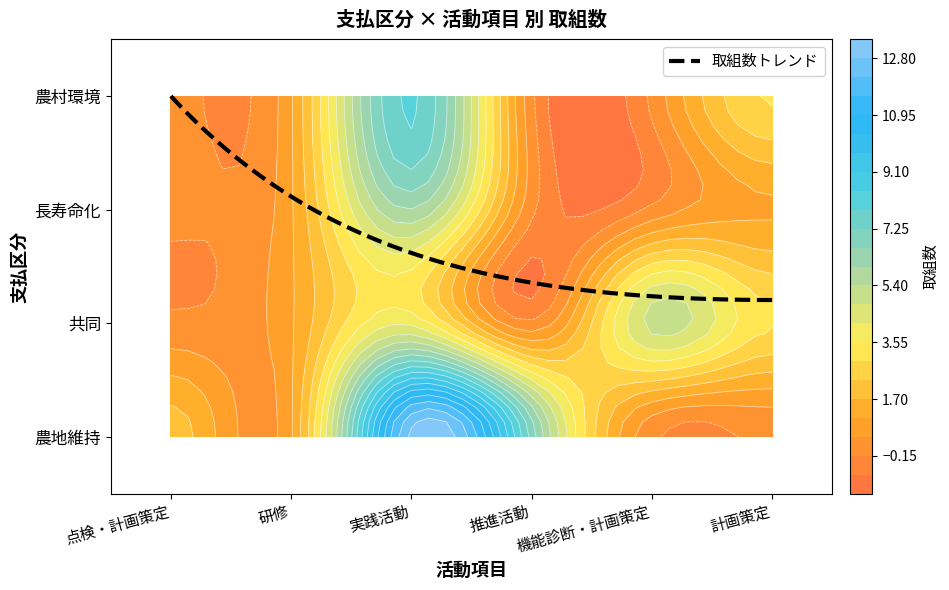

What is the average value of the 長寿命化 series?

1